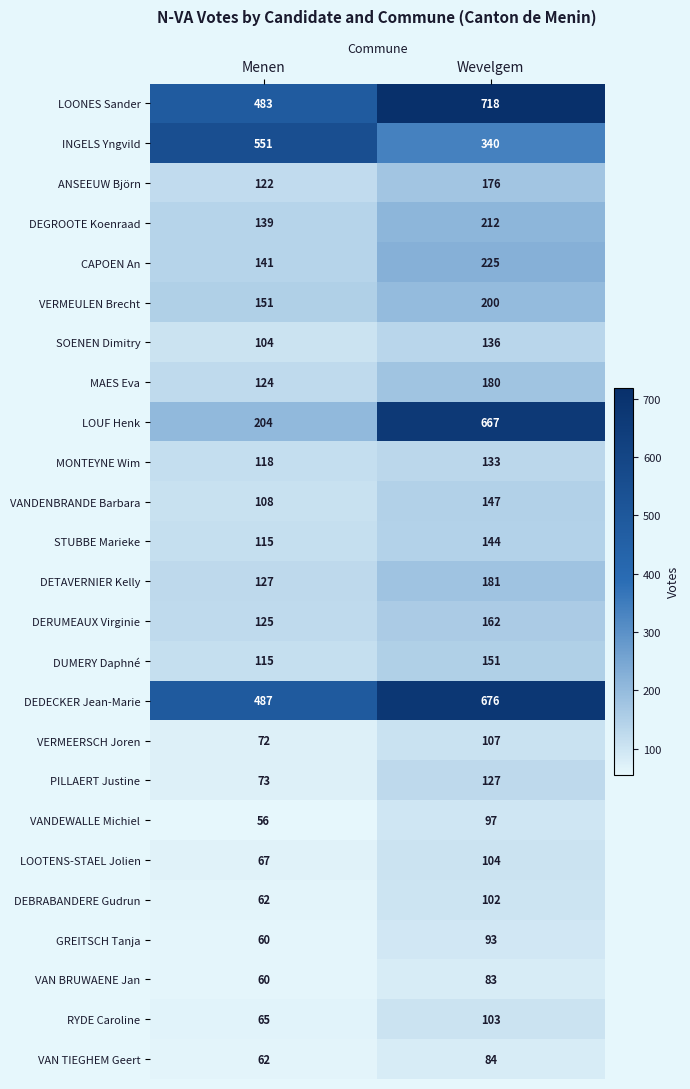

Where is RYDE Caroline nearest to the value 84?

Menen